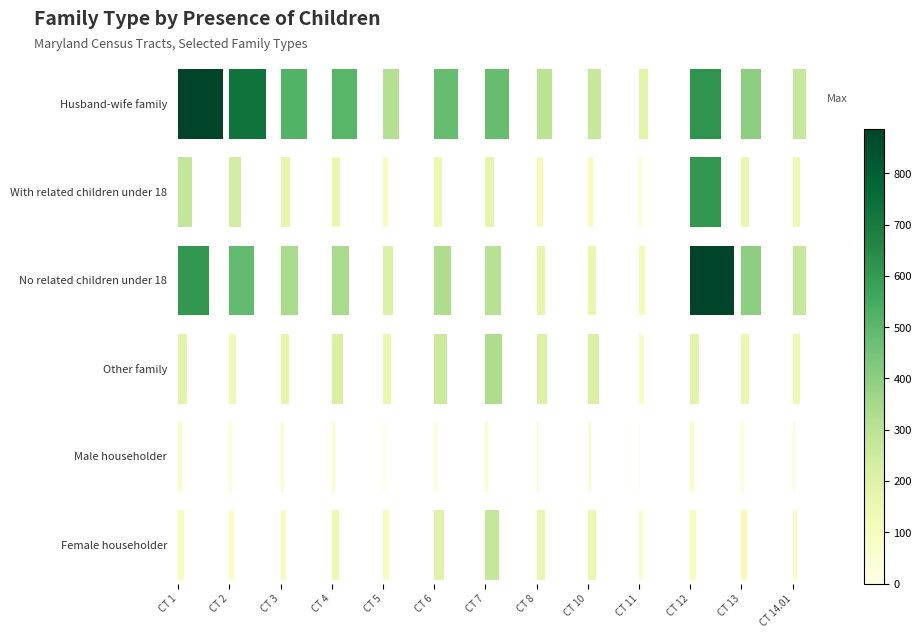

How many values in the Husband-wife family series exceed 479?

6